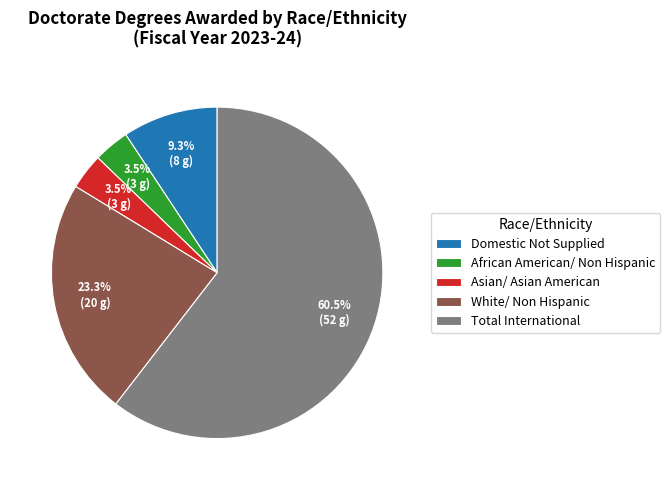

What is the largest slice in the pie chart?

Total International